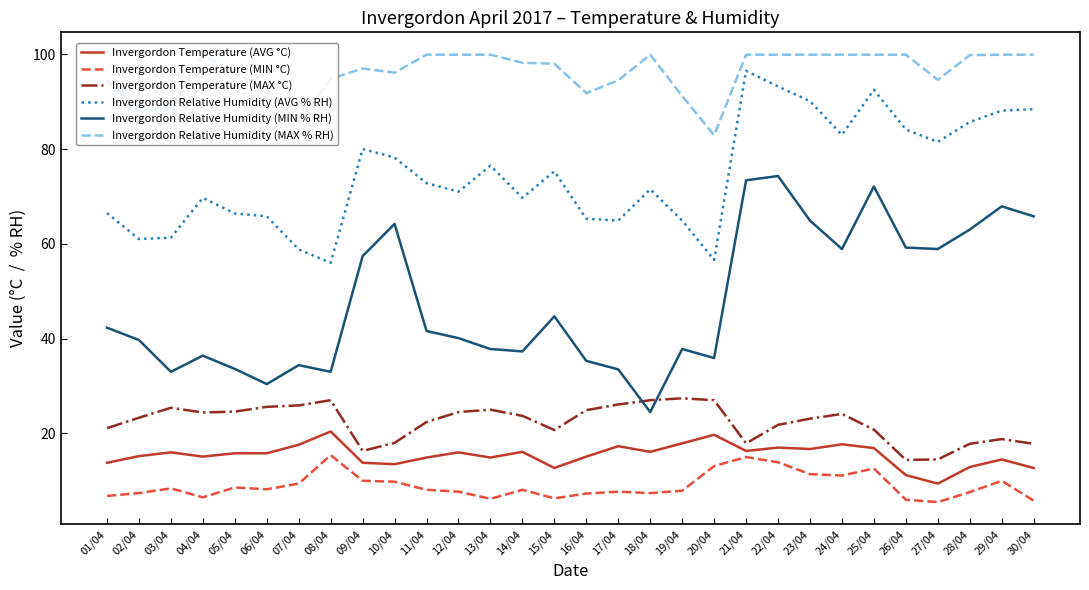

What position from the right is 02/04?

29